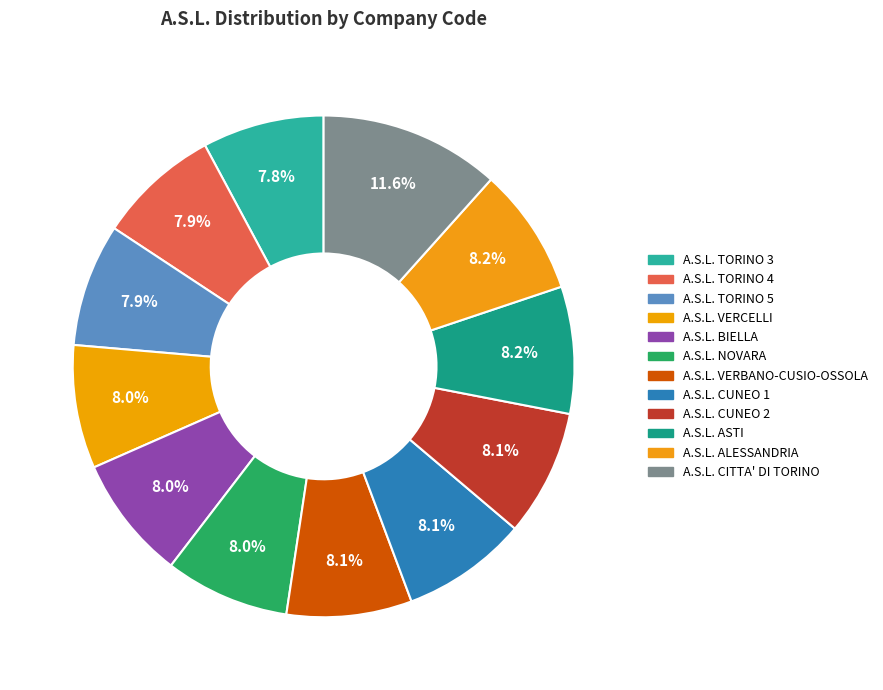

What is the smallest slice in the pie chart?

A.S.L. TORINO 3